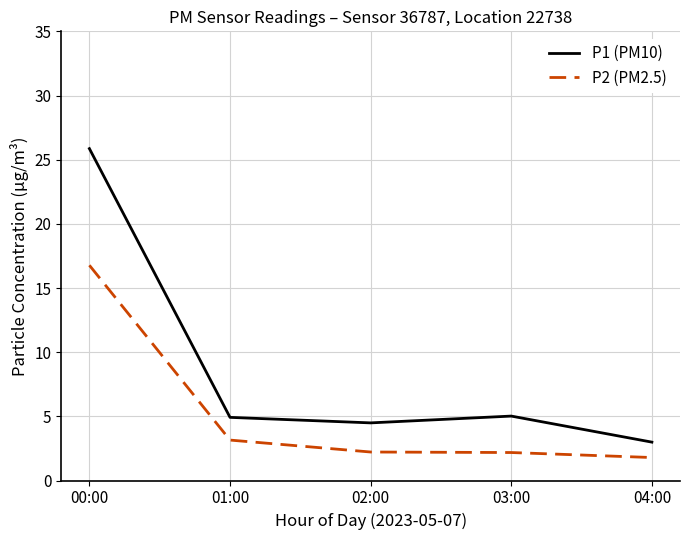

The P2 (PM2.5) series shows 3.1 at 01:00. True or false?

True